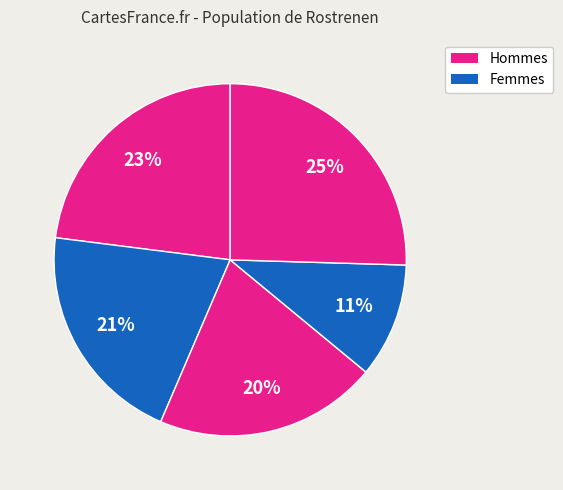

Count the number of slices in the pie.

5